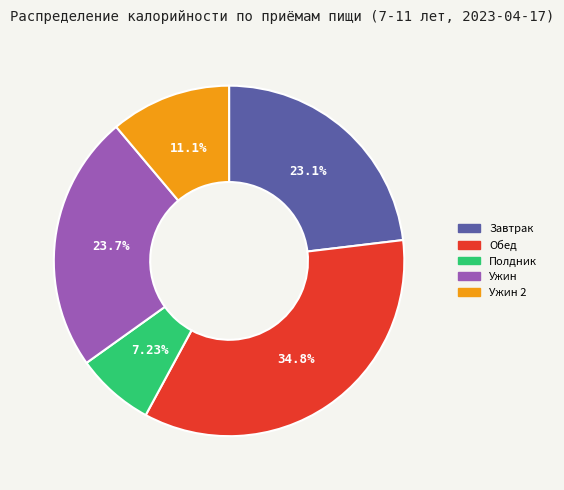

Is there a majority slice in this chart?

No